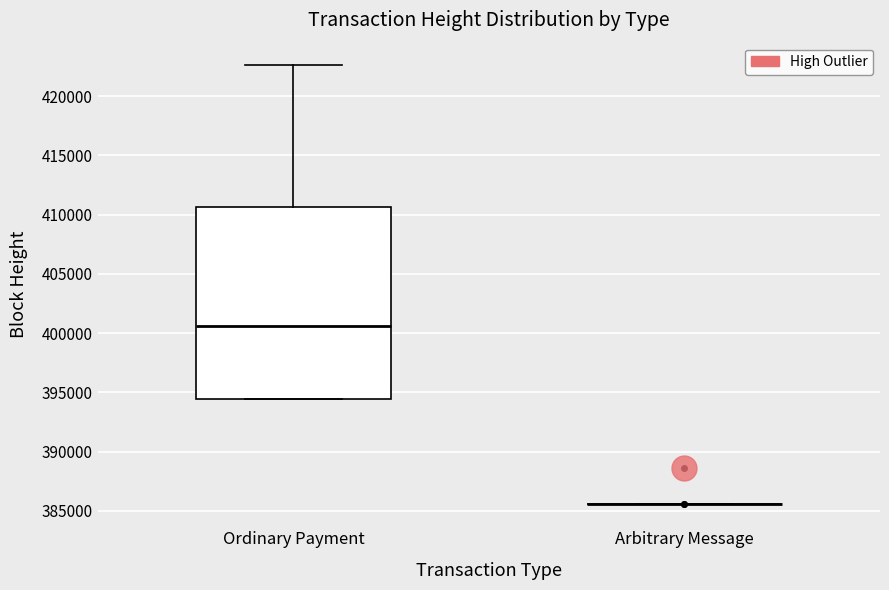

Which box is the tallest, from its lower edge to its upper edge?

Ordinary Payment